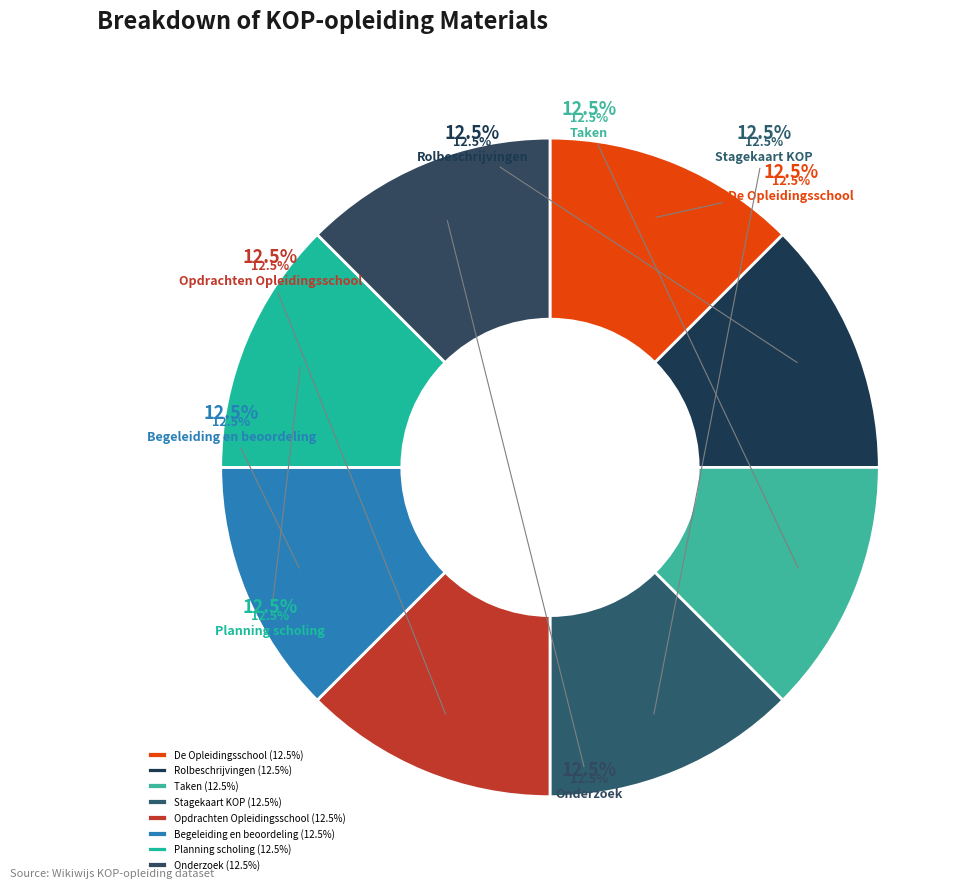

Is there a majority slice in this chart?

No